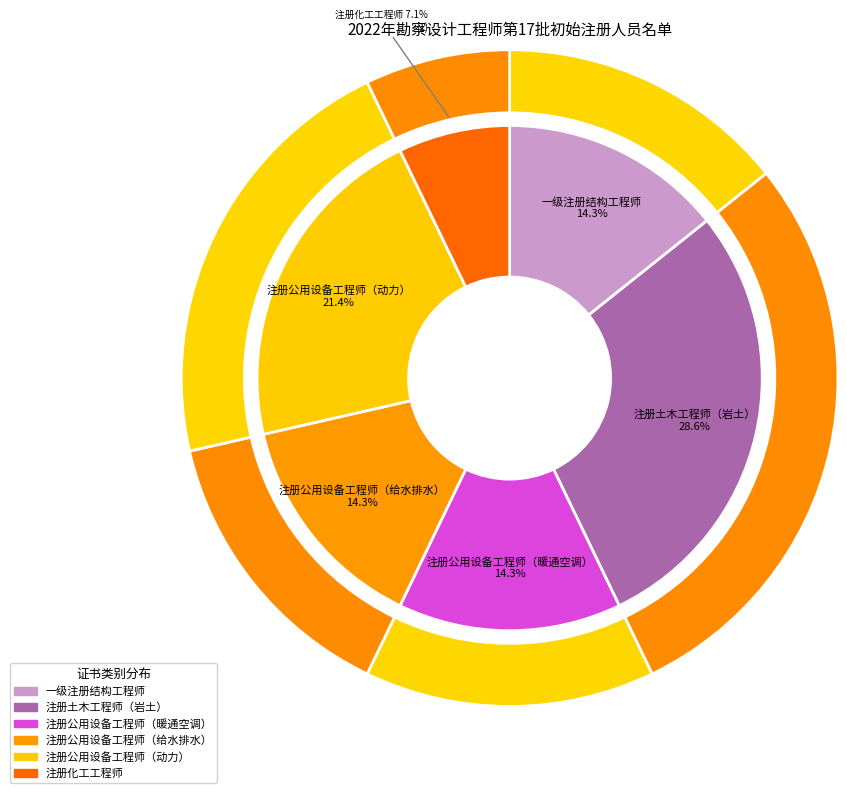

True or false: 注册公用设备工程师（动力） accounts for 21% of the total.

True